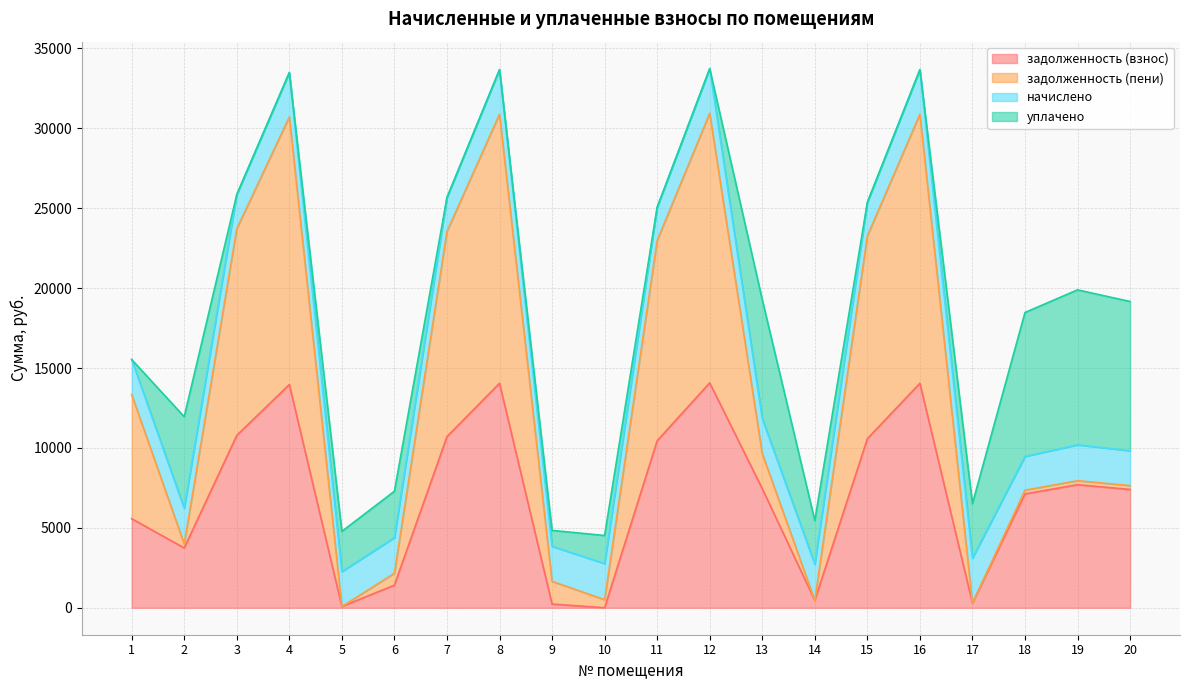

At which category is the sum across all series the highest?

12